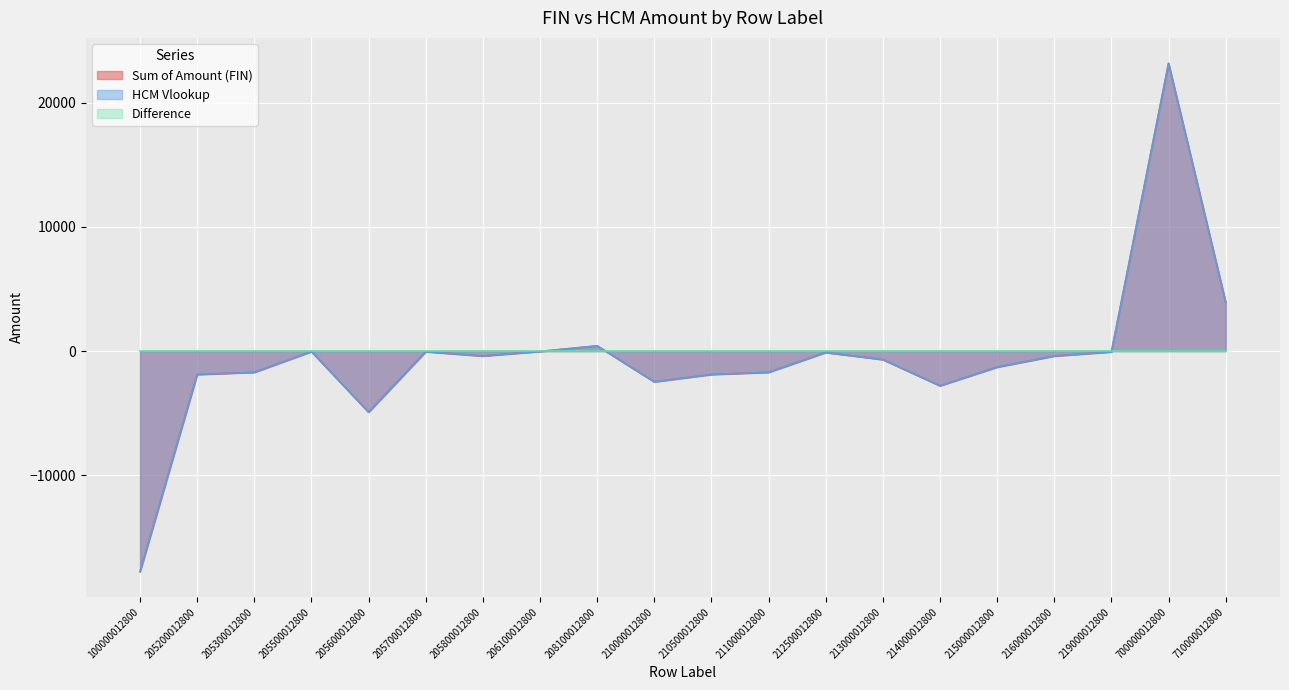

How many values in Sum of Amount (FIN) are above zero?

3